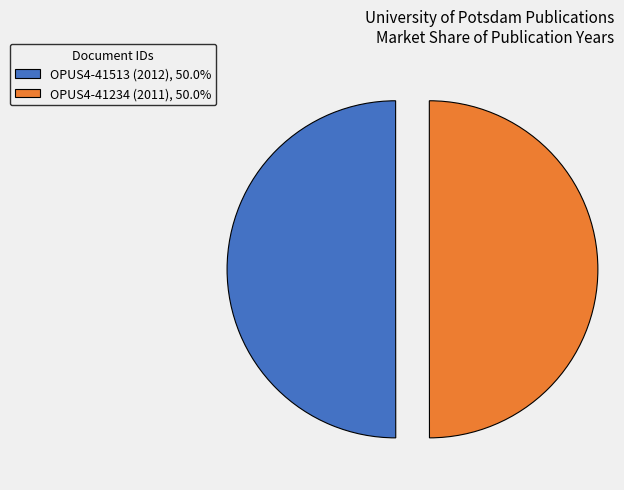

Count the number of slices in the pie.

2